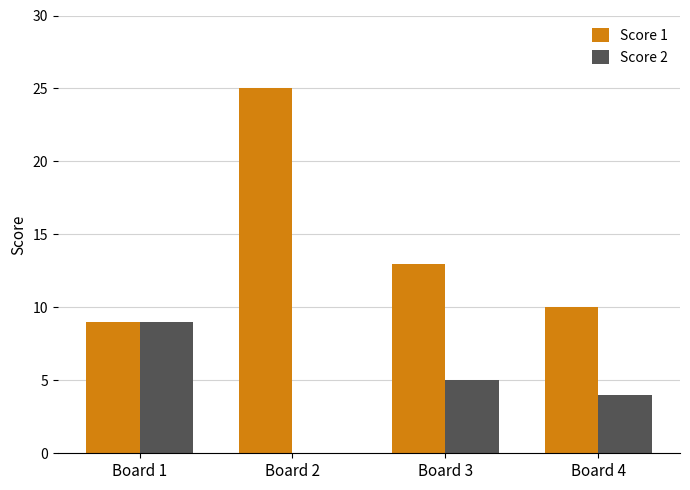

At which label is Score 2 closest to 4?

Board 4